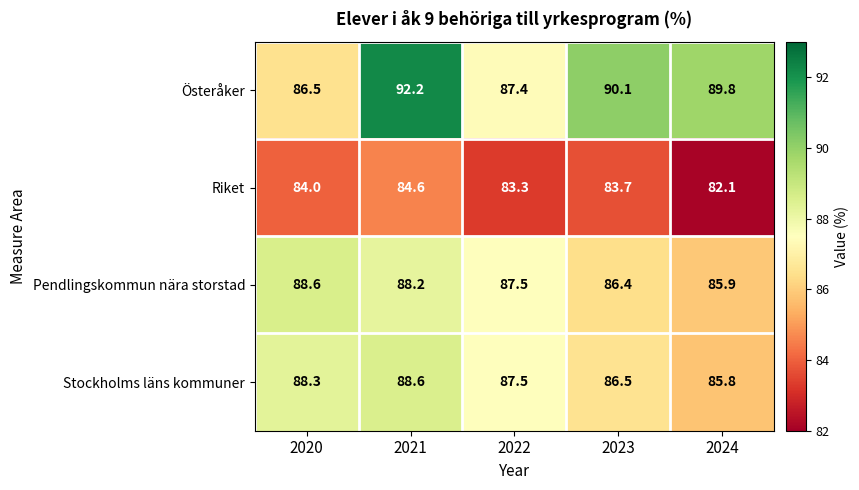

What is the difference between the Pendlingskommun nära storstad values at 2024 and 2020?

2.7